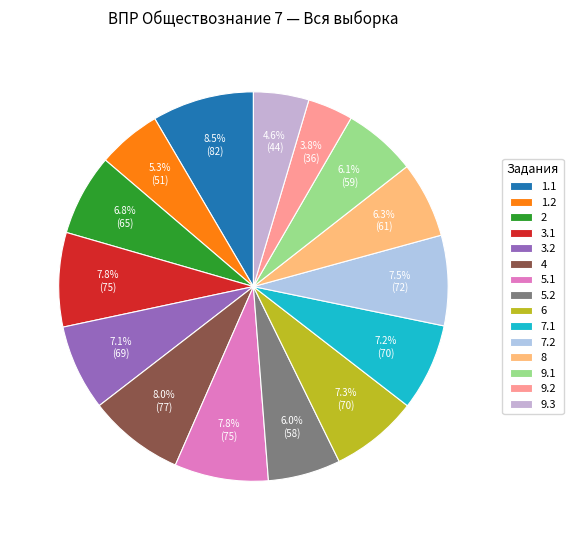

Which category has the smallest portion of the pie?

9.2